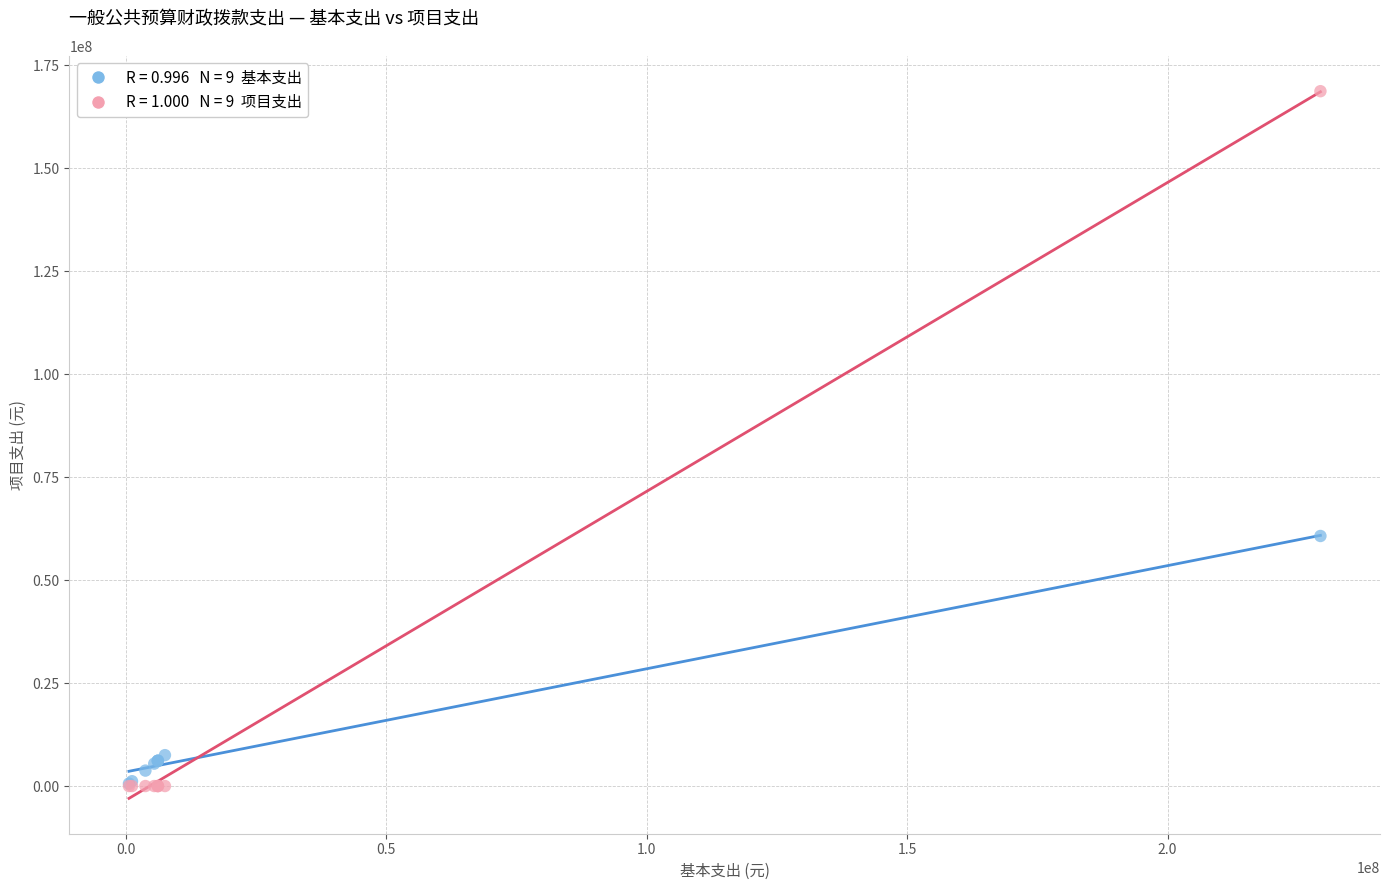

Across all series, what Y value is closest to 84328628?

60693687.4